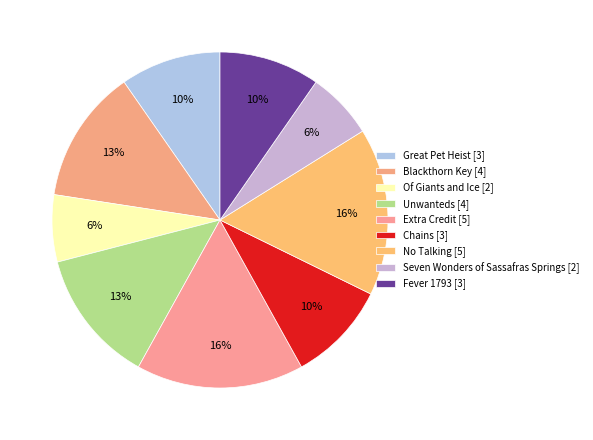

Count the number of slices in the pie.

9